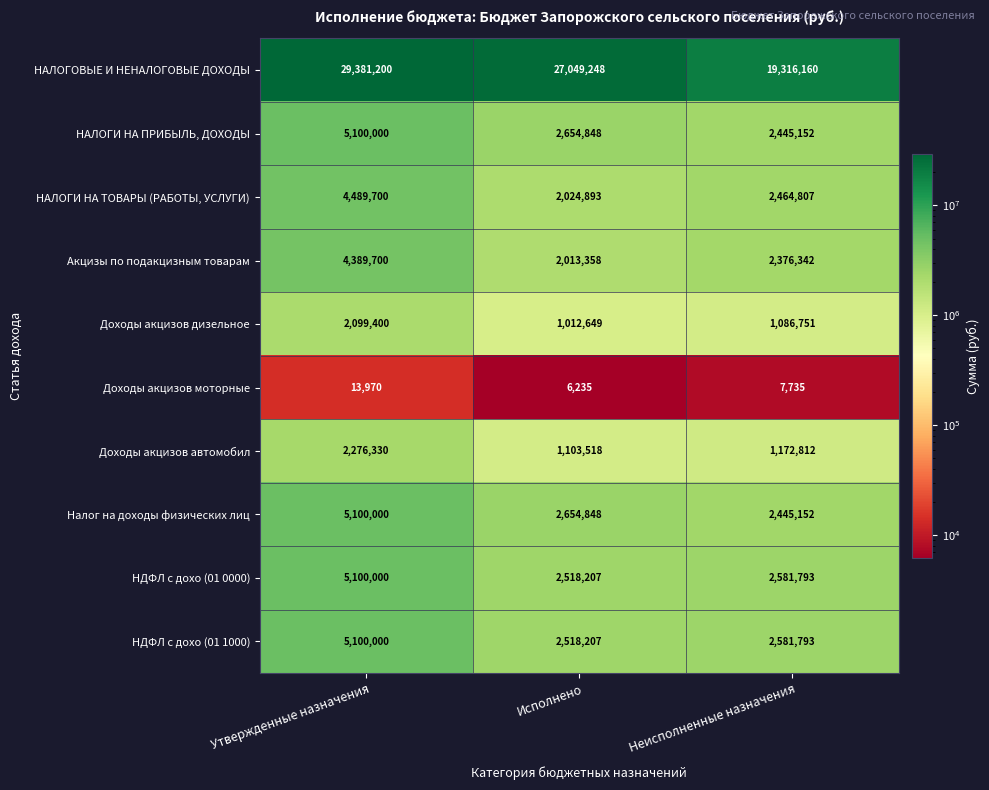

What is the smallest value displayed?

6235